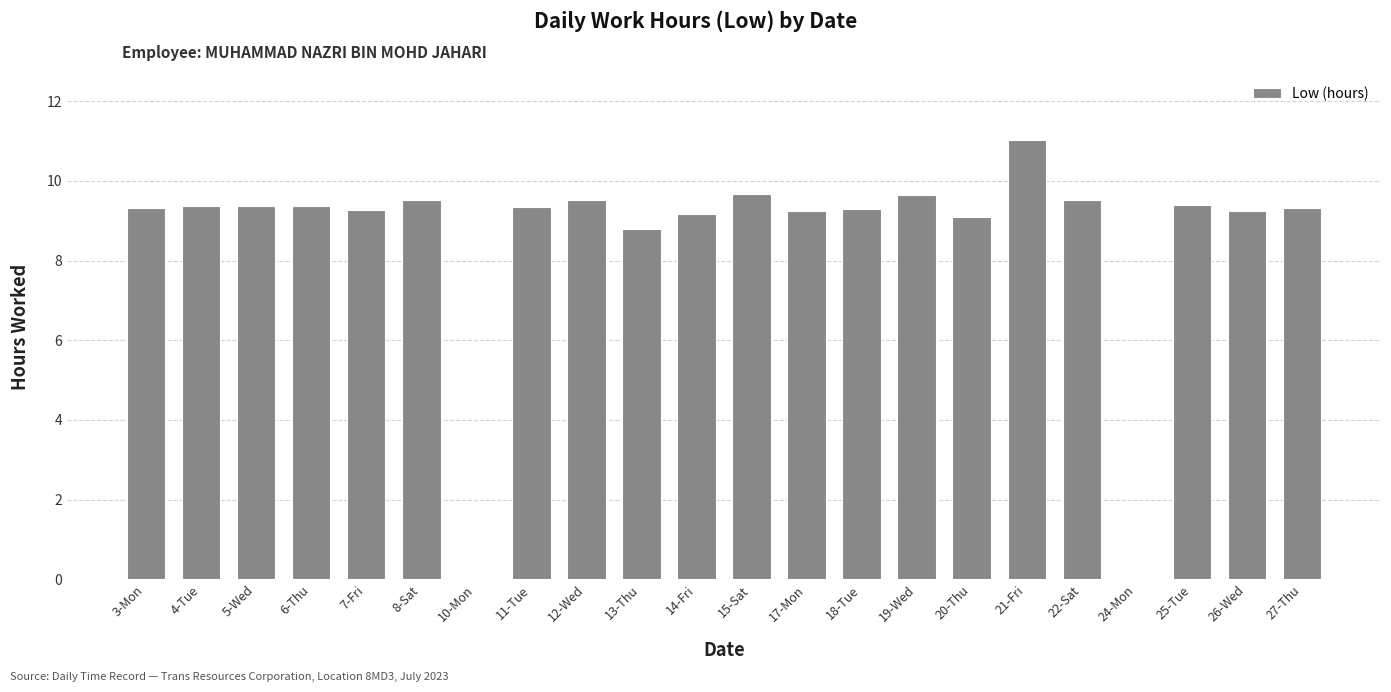

The value at 27-Thu is 3.8. True or false?

False